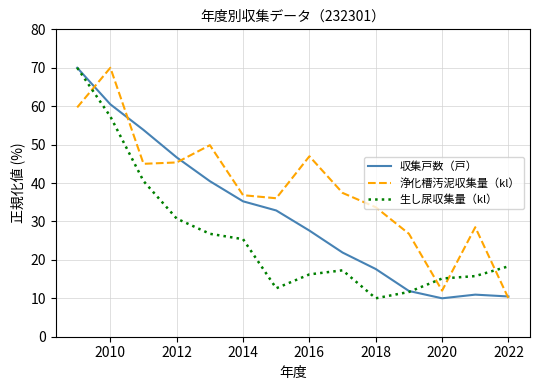

What is the maximum value shown in the chart?

70.0